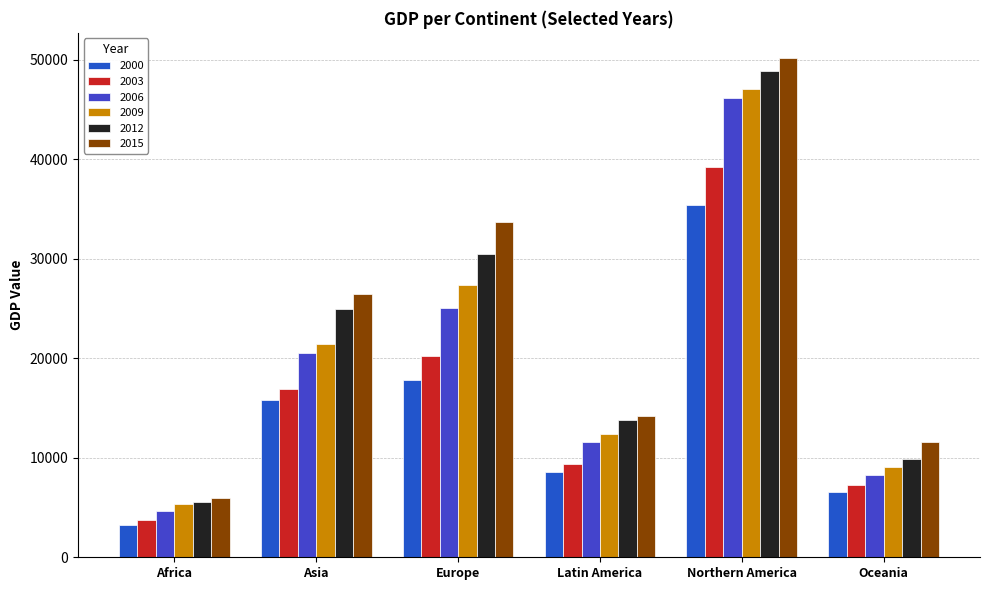

List the series in order of their peak value, highest first.

2015, 2012, 2009, 2006, 2003, 2000